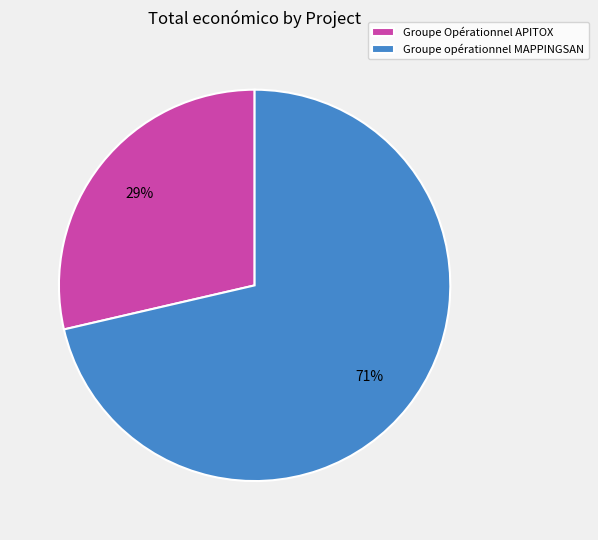

To the nearest percent, what portion does Groupe Opérationnel APITOX represent?

29%